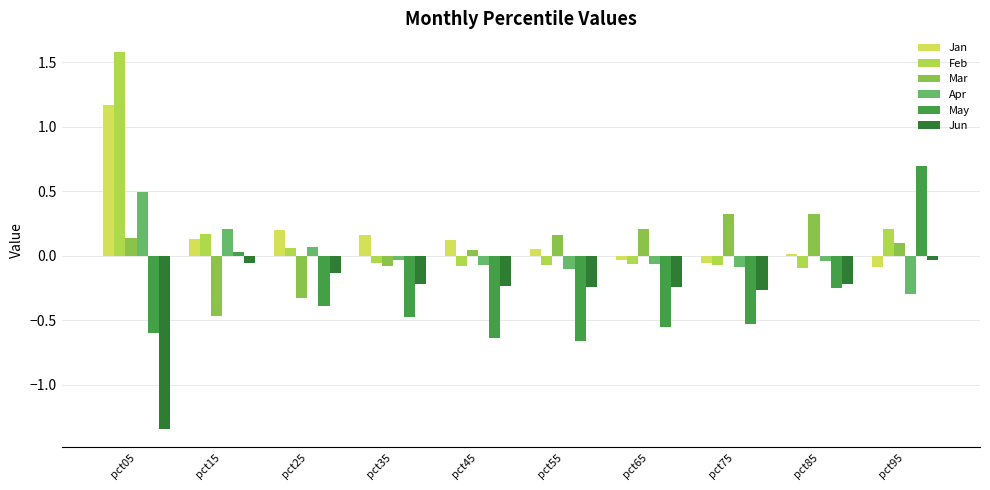

The Feb series shows 0.1 at pct25. True or false?

True